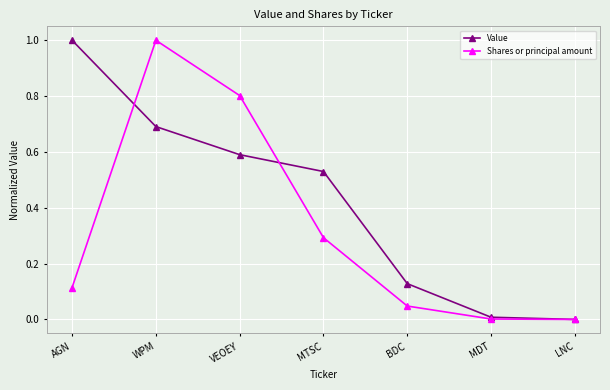

List the series in order of their overall mean, lowest first.

Shares or principal amount, Value